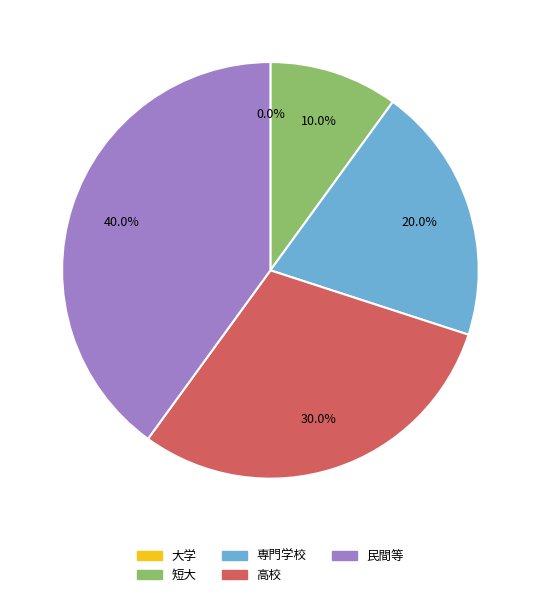

Which slice is the largest?

民間等